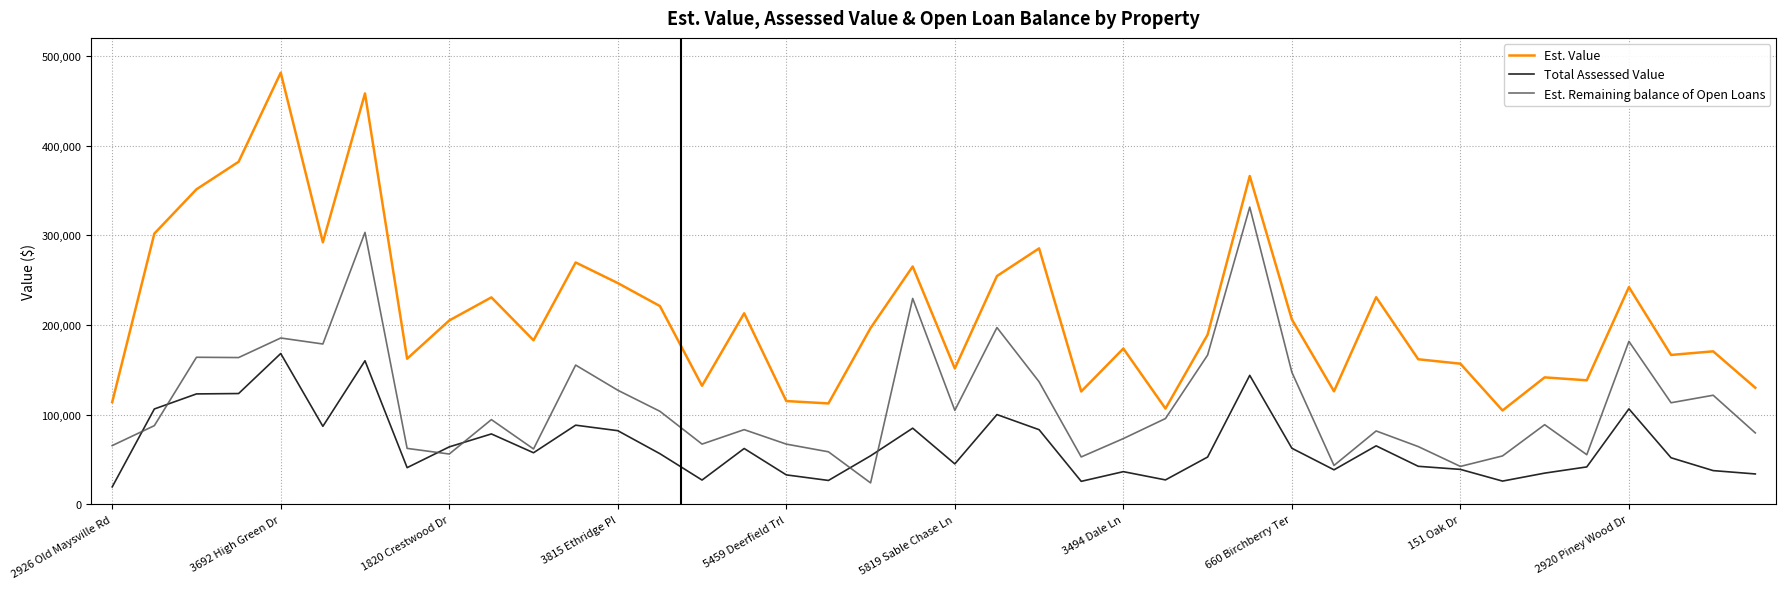

What is the lowest value of the Est. Value series?

104781